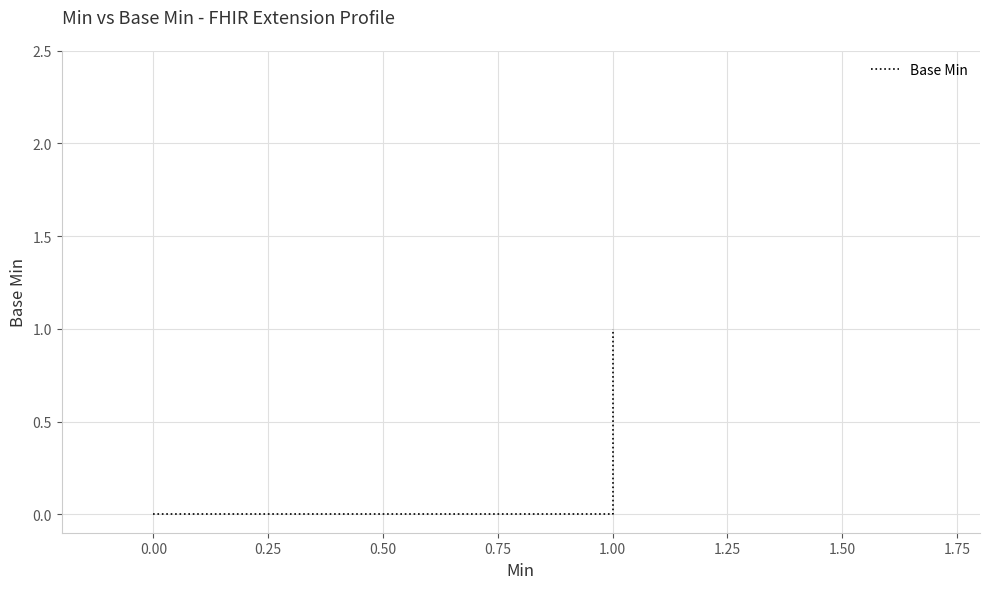

Count the values in the range 0 to 1.

5